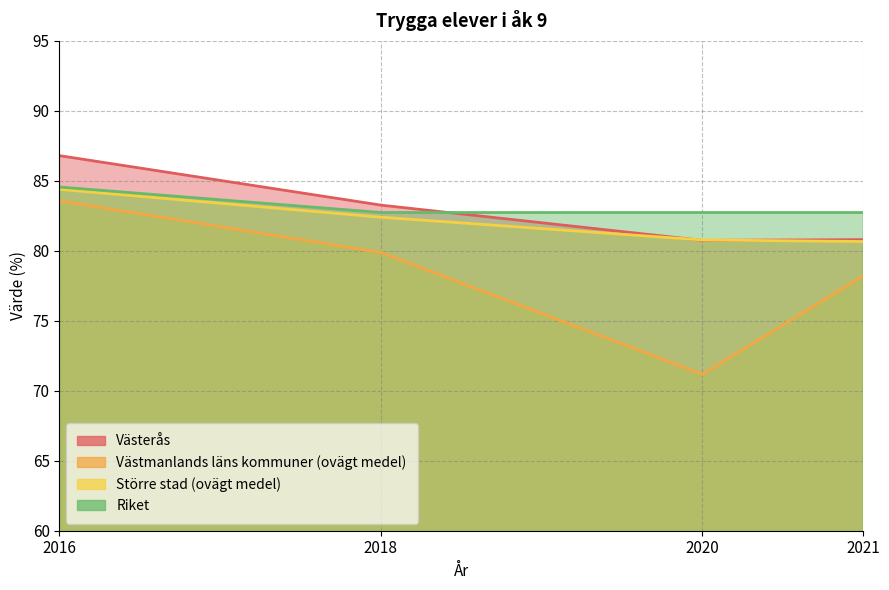

Does the chart display data point markers on the line(s)?

No